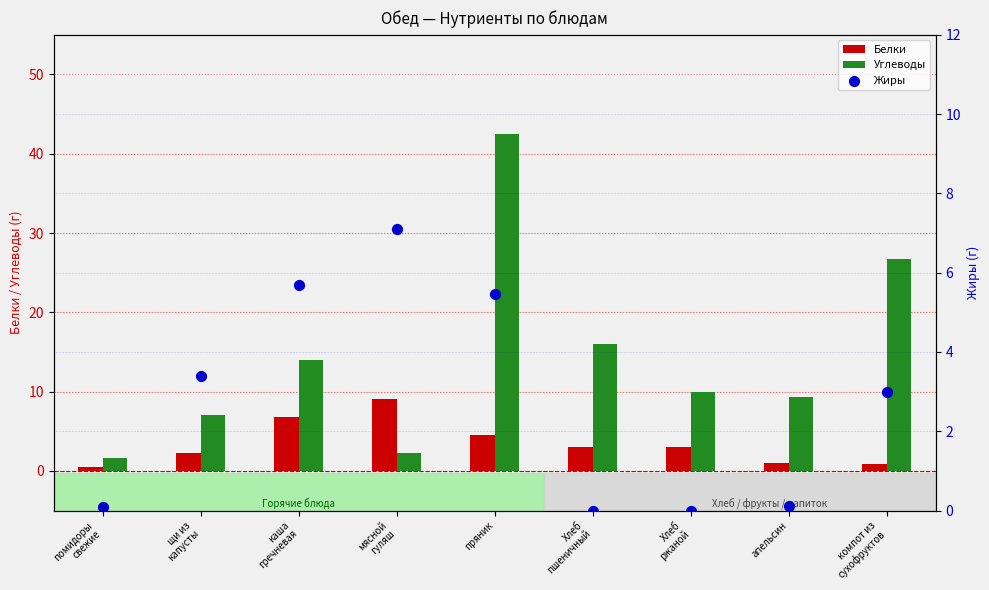

Which series reaches the maximum Y coordinate?

Углеводы